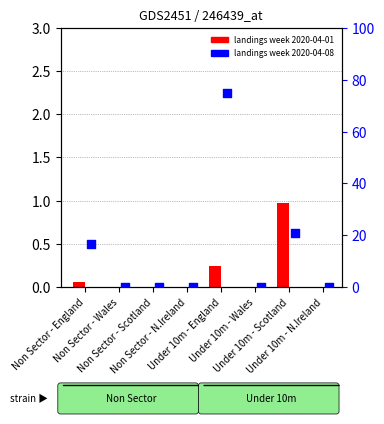

What are all the series names shown in the legend?

2020-04-01, 2020-04-08